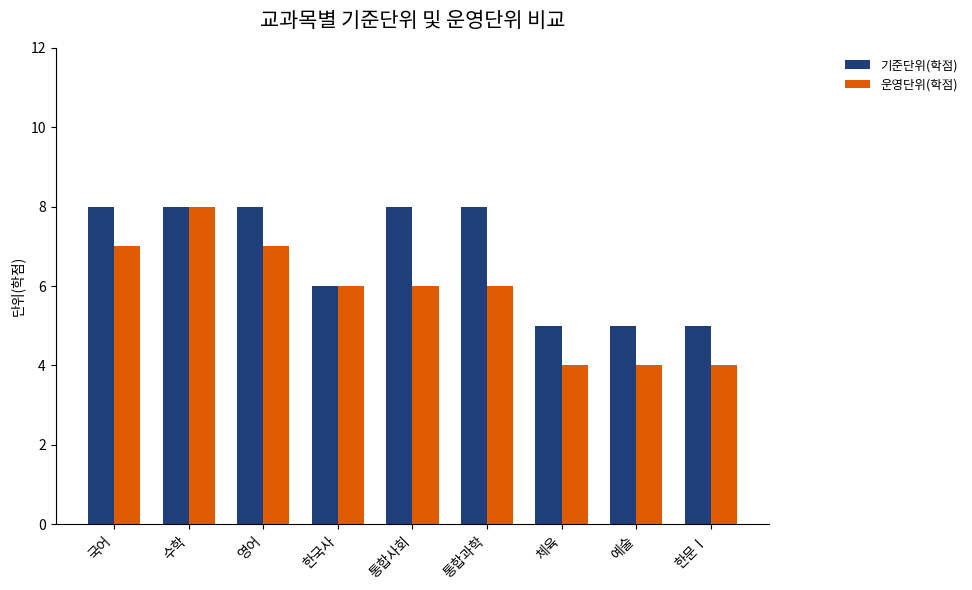

What is the approximate value of 운영단위(학점) at 예술?

4